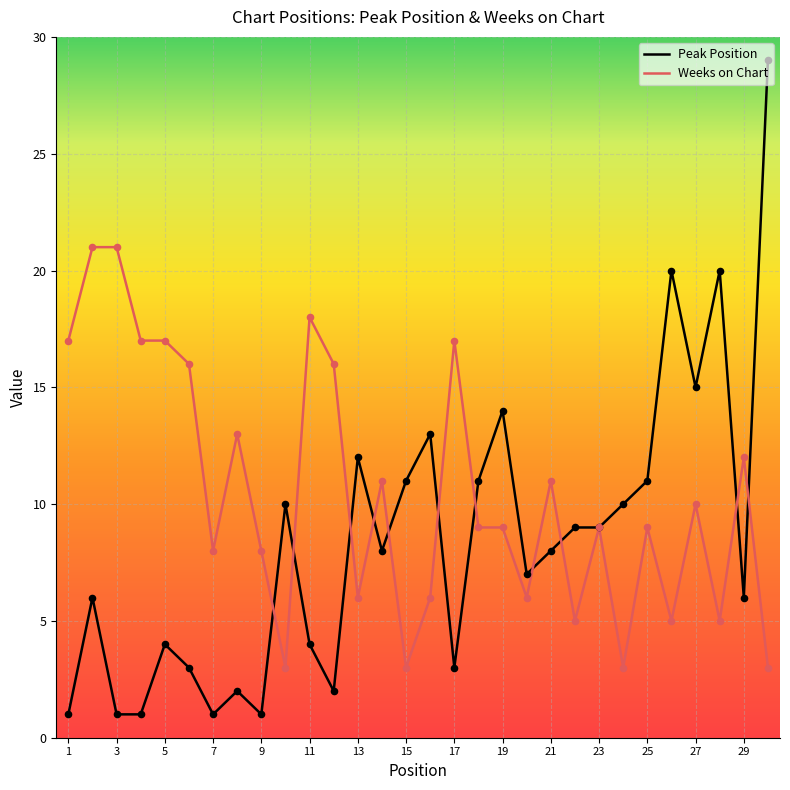

Which series has the largest total across all categories?

Weeks on Chart